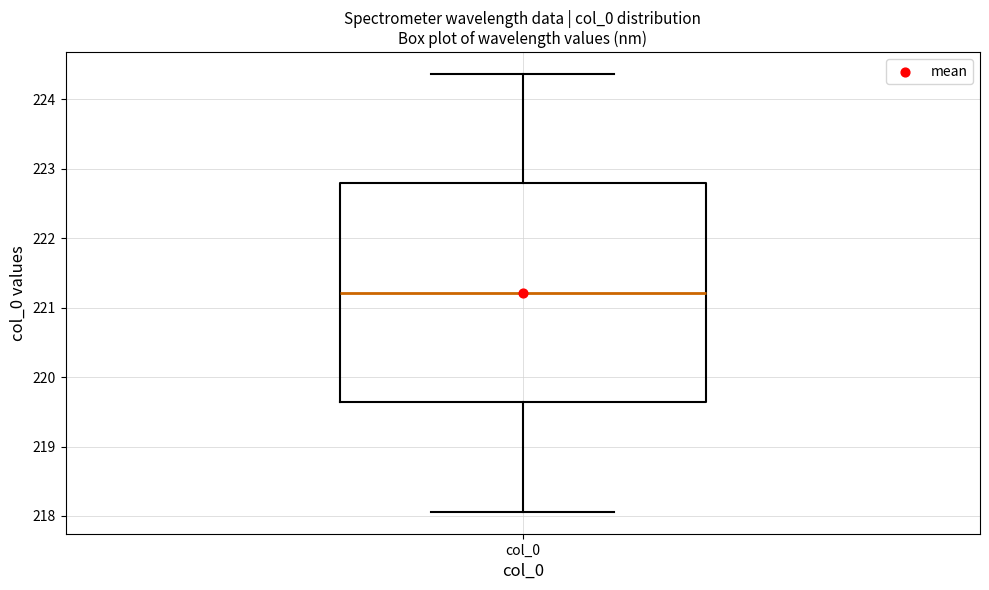

Where does the upper whisker of the box for col_0 end on the y-axis? The values are not printed on the chart, so give them approximately, as read against the axis.

224.4